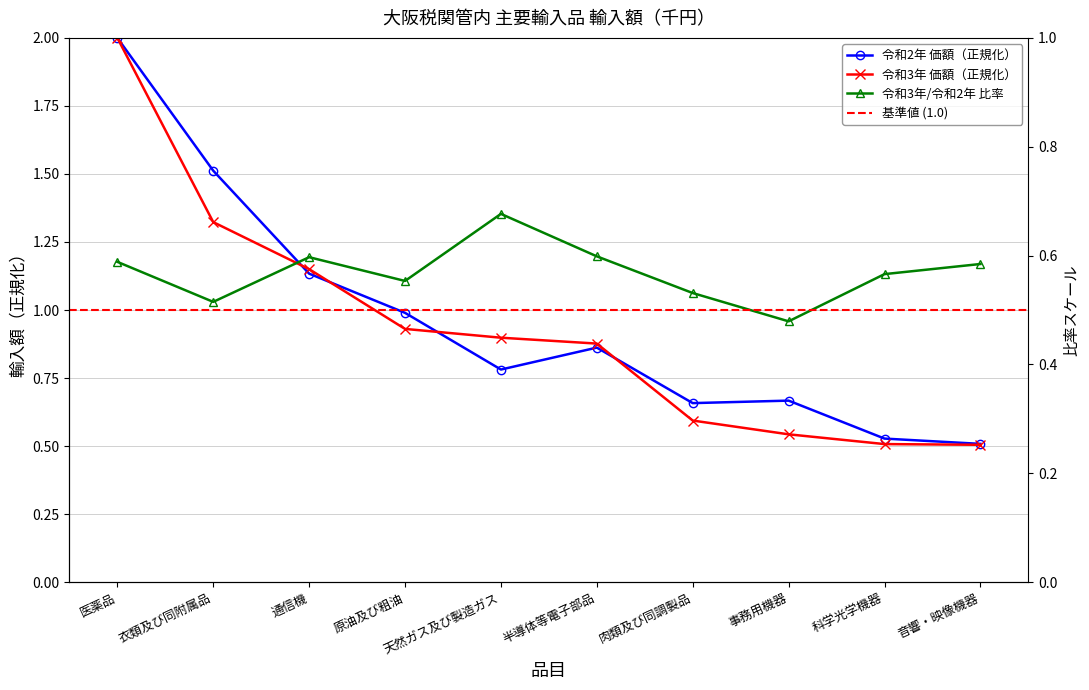

What is the label of the 3rd point from the right?

事務用機器